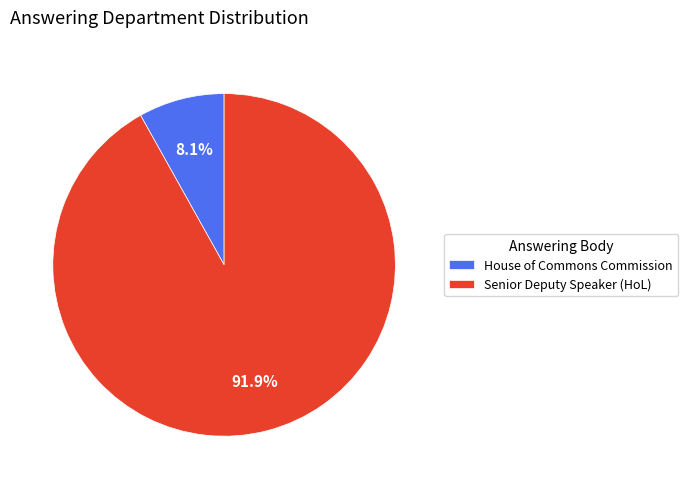

To the nearest percent, what percentage of the pie is House of Commons Commission?

8%